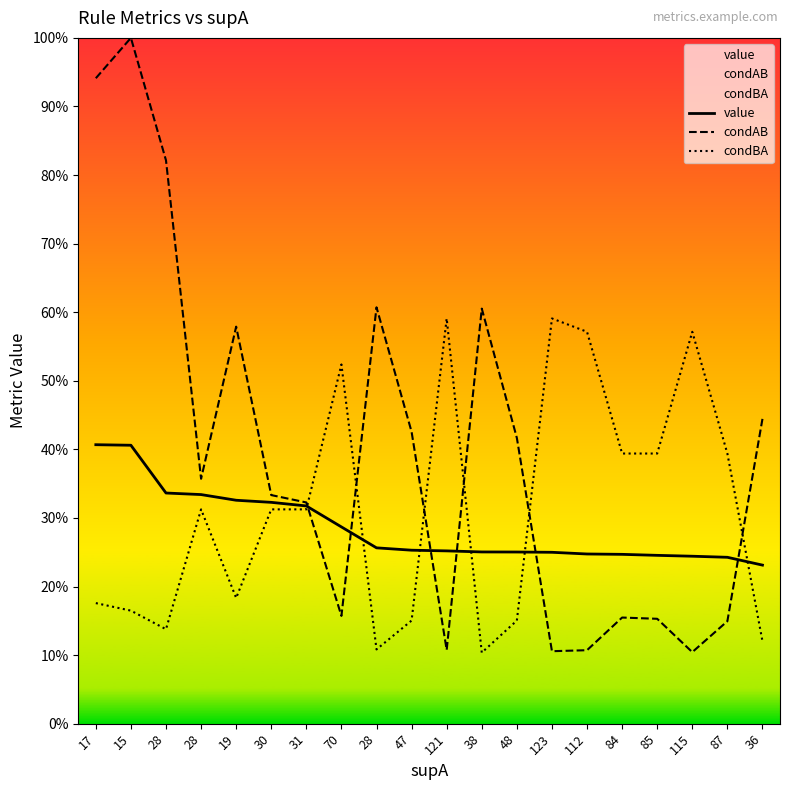

True or false: condBA and condAB intersect in this chart.

True